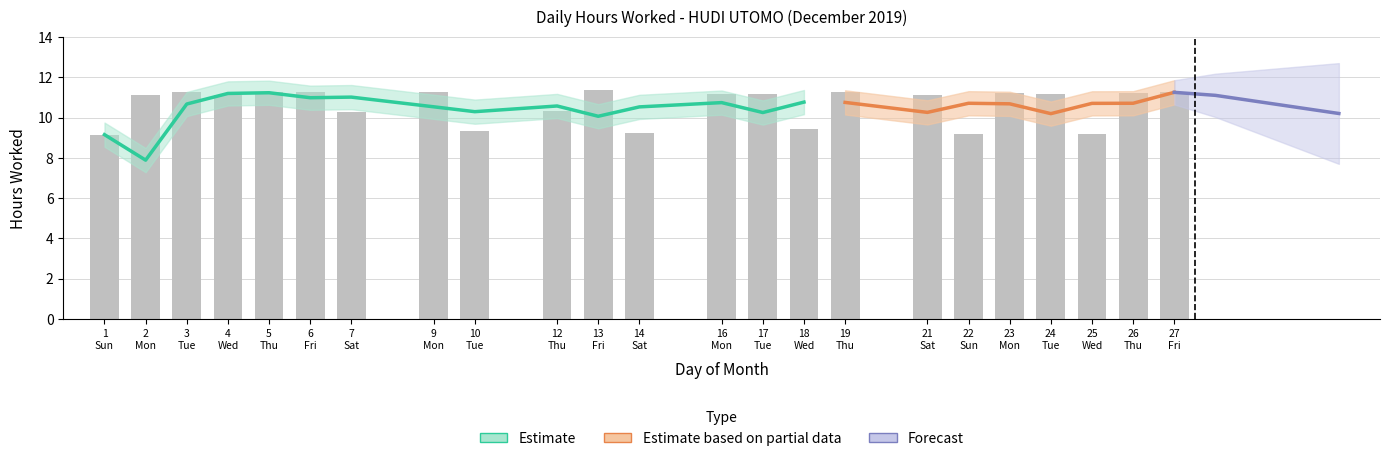

What is the approximate value at 12 Thu?

10.3